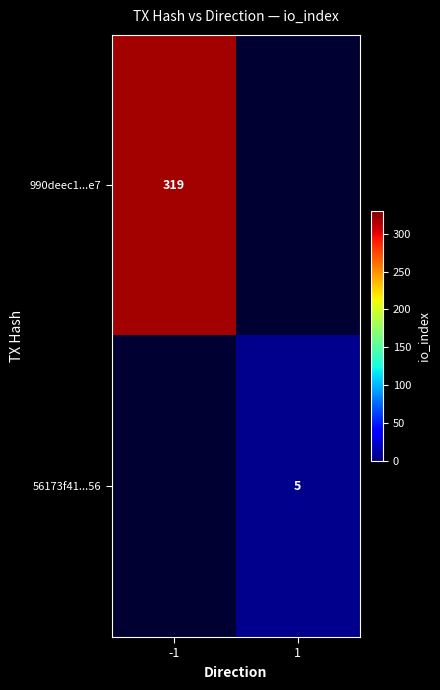

Is the value of 990deec1...e7 at -1 greater than the value of 56173f41...56 at 1?

Yes